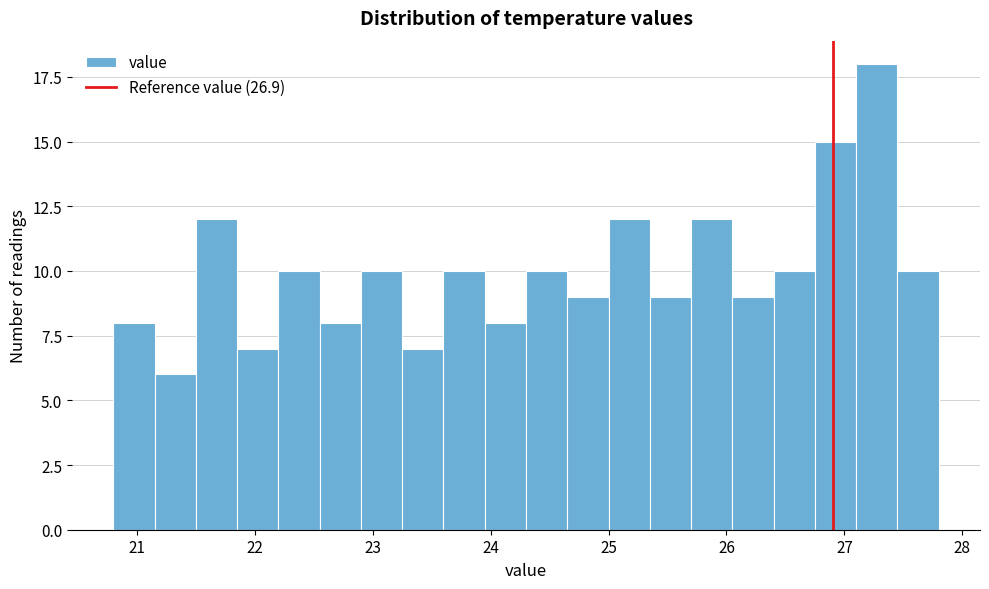

Read against the x-axis, roughly where is the centre of the tallest bar?

27.3